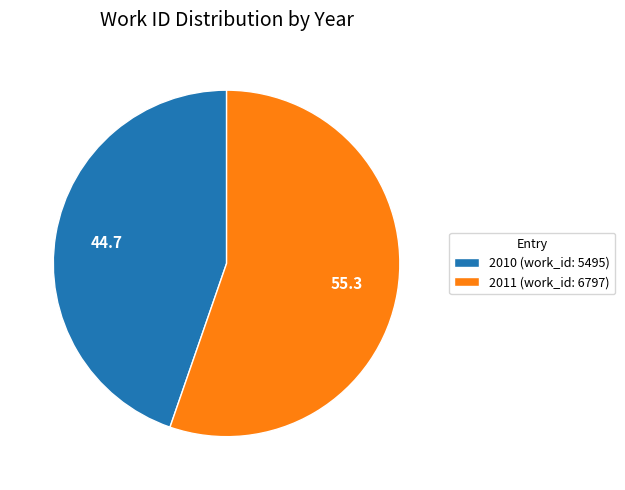

Combined, do 2011 (work_id: 6797) and 2010 (work_id: 5495) account for over 50%?

Yes